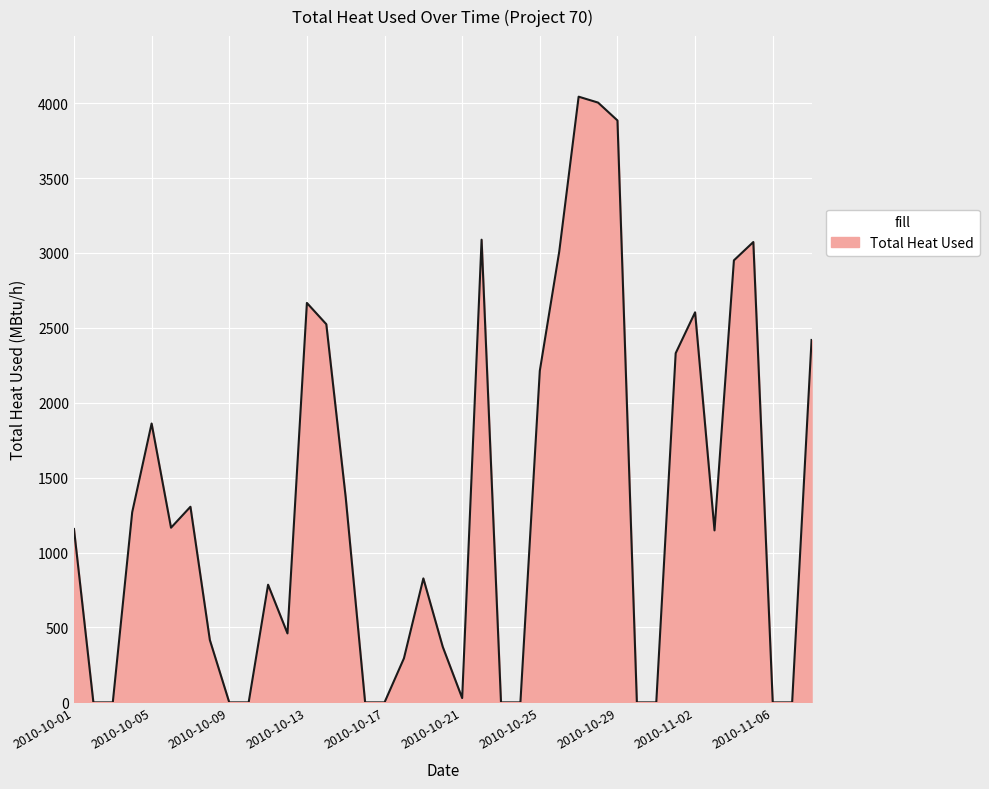

What is the greatest value displayed?

4042.9